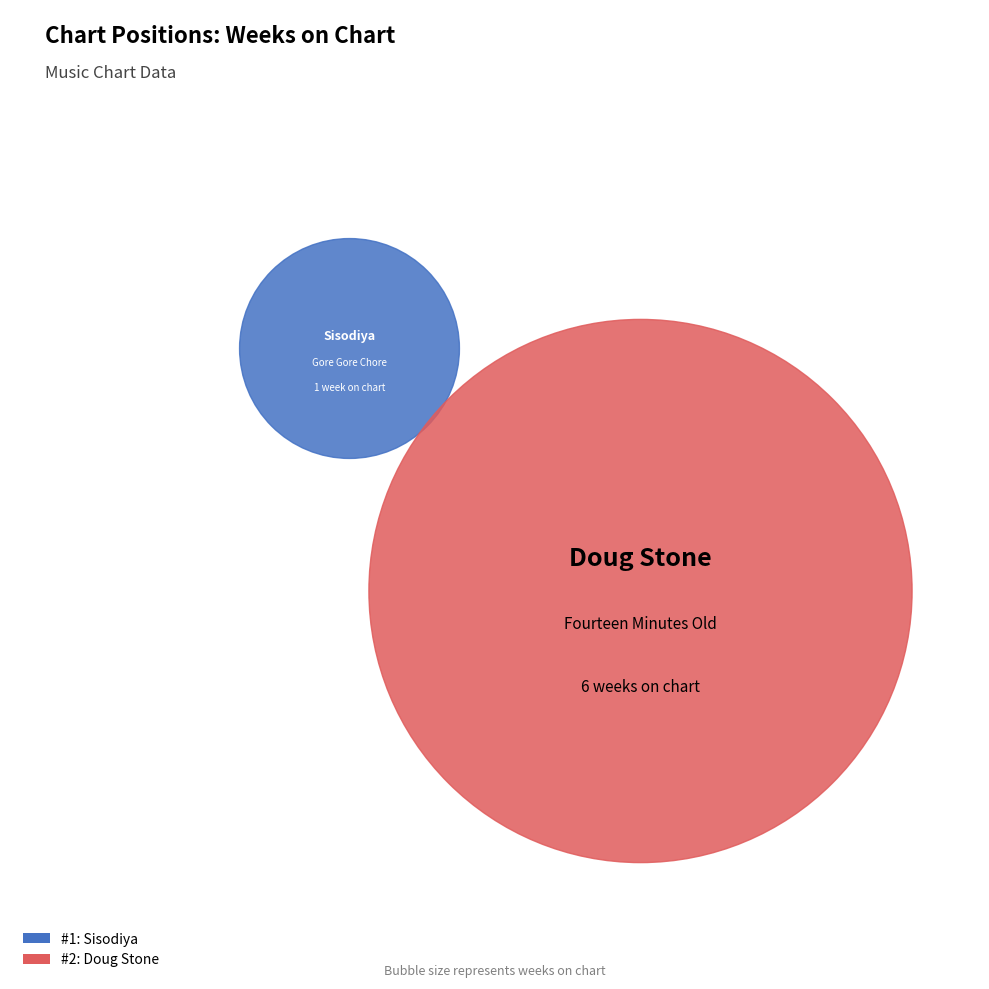

Which slice represents more than half of the pie?

Doug Stone - Fourteen Minutes Old